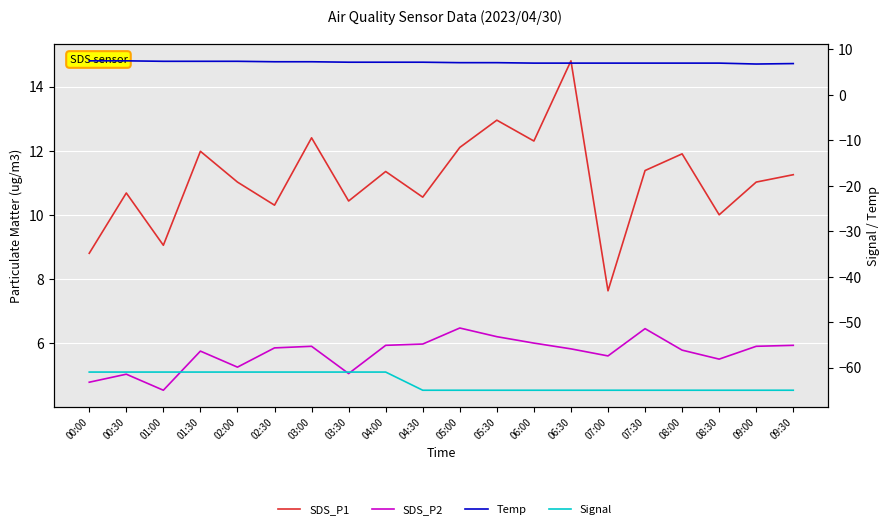

Which series has the largest total across all categories?

SDS_P1